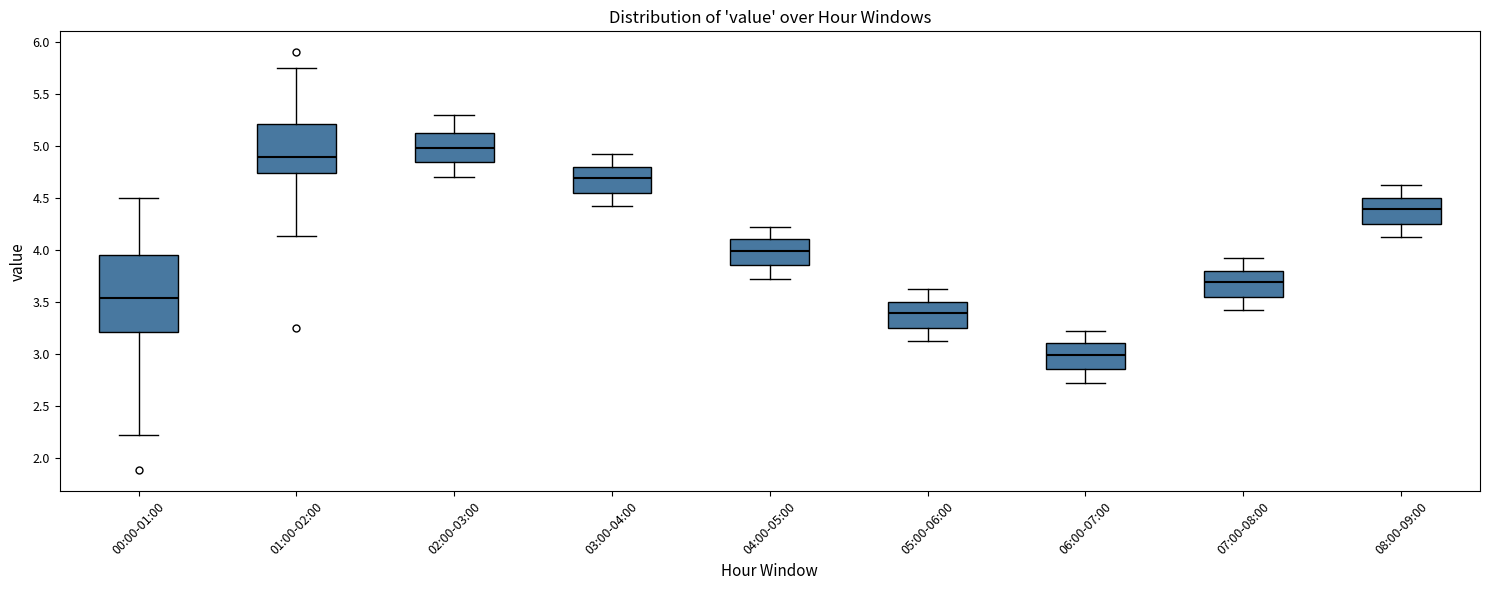

Reading left to right, read every box against the y-axis: the position of its median line, the range the box covers, and the ends of its whiskers. The values are not printed on the chart, so give them approximately, as read against the axis.

00:00-01:00: median 3.55, box 3.20 to 3.95, whiskers 2.20 to 4.50
01:00-02:00: median 4.90, box 4.75 to 5.20, whiskers 4.15 to 5.75
02:00-03:00: median 5.00, box 4.85 to 5.15, whiskers 4.70 to 5.30
03:00-04:00: median 4.70, box 4.55 to 4.80, whiskers 4.40 to 4.90
04:00-05:00: median 4.00, box 3.85 to 4.10, whiskers 3.70 to 4.20
05:00-06:00: median 3.40, box 3.25 to 3.50, whiskers 3.10 to 3.60
06:00-07:00: median 3.00, box 2.85 to 3.10, whiskers 2.70 to 3.20
07:00-08:00: median 3.70, box 3.55 to 3.80, whiskers 3.40 to 3.90
08:00-09:00: median 4.40, box 4.25 to 4.50, whiskers 4.10 to 4.60